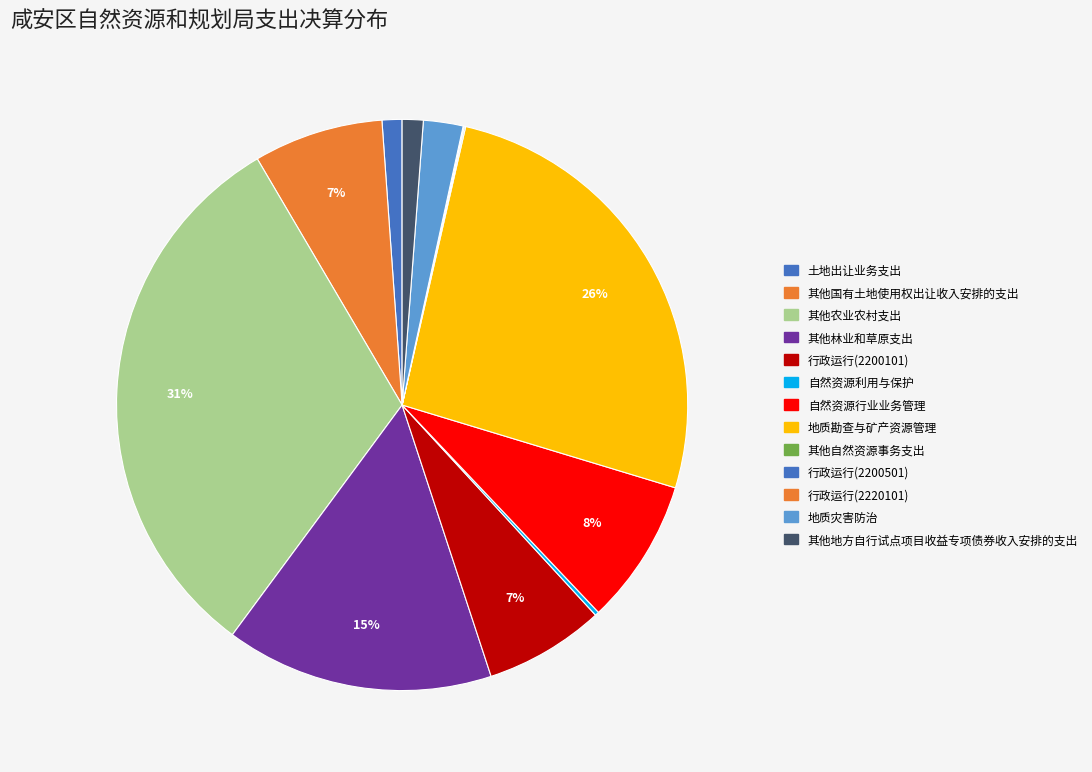

What portion of the pie excludes 行政运行(2200501)?

99.9%